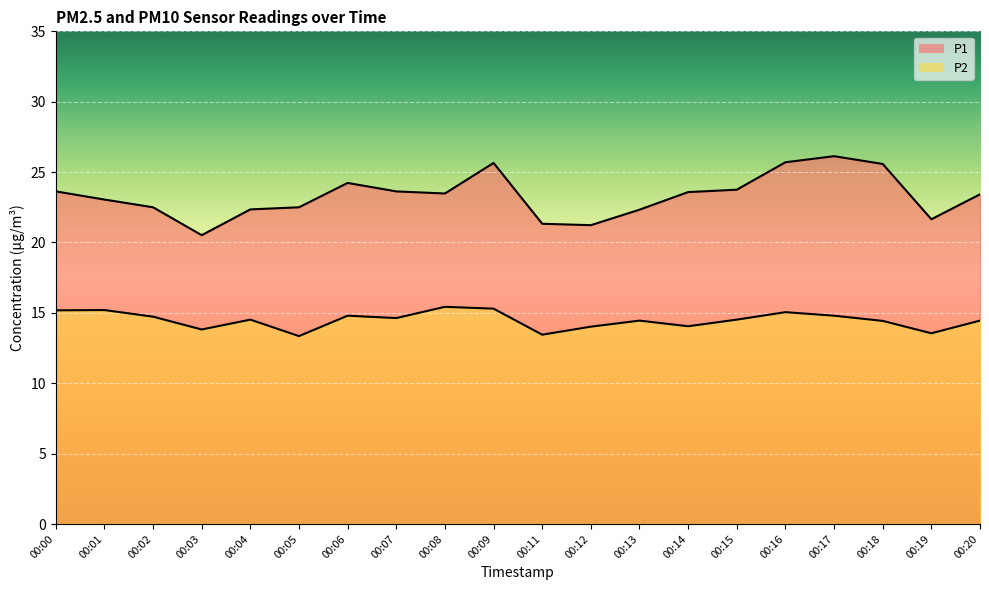

Which series changed the most between 00:02 and 00:03?

P1